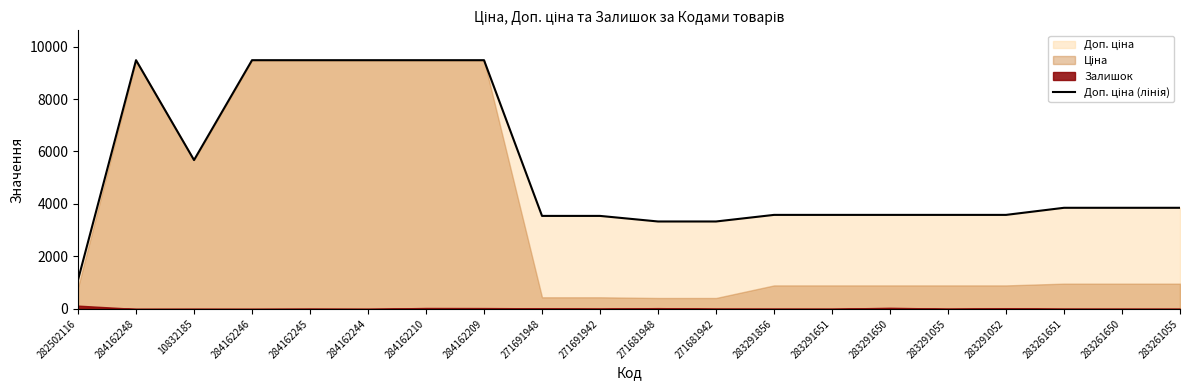

What is the label of the 20th point from the right?

282502116